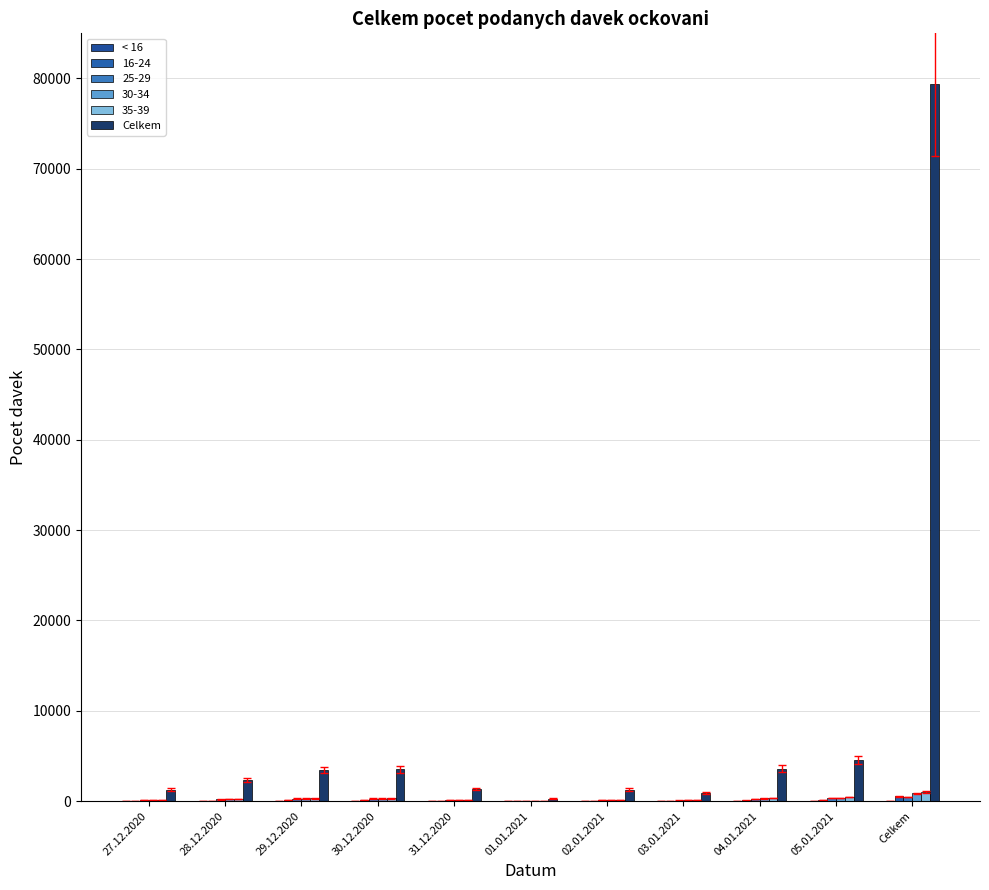

How many groups of bars are there?

11